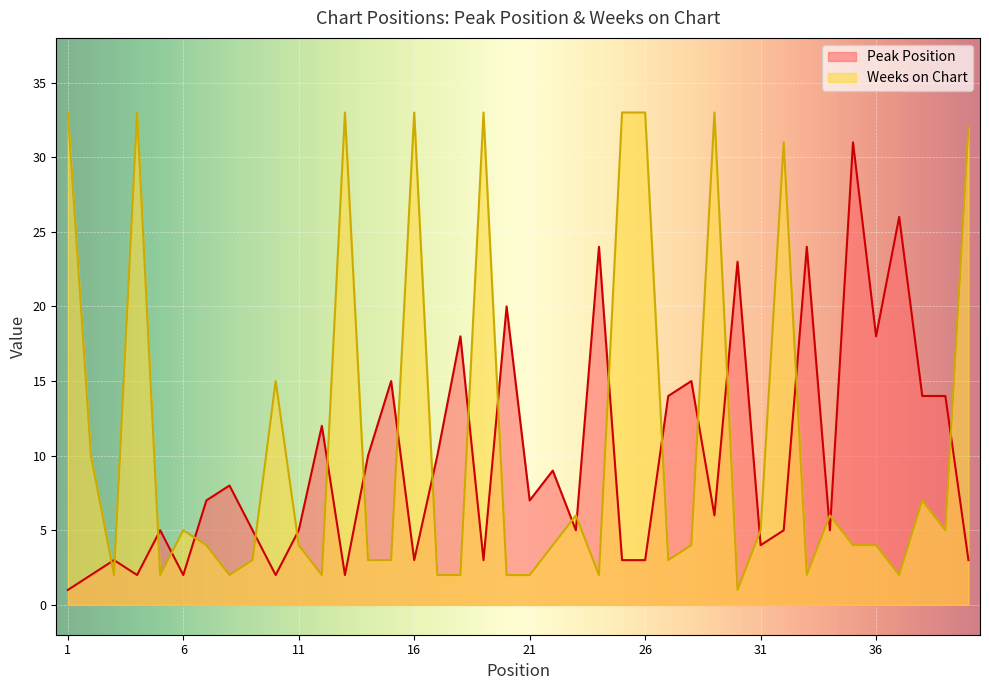

What is the average value of the Weeks on Chart series?

11